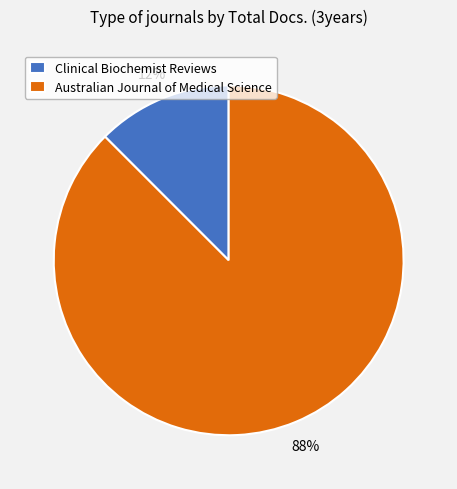

What is the largest slice in the pie chart?

Australian Journal of Medical Science